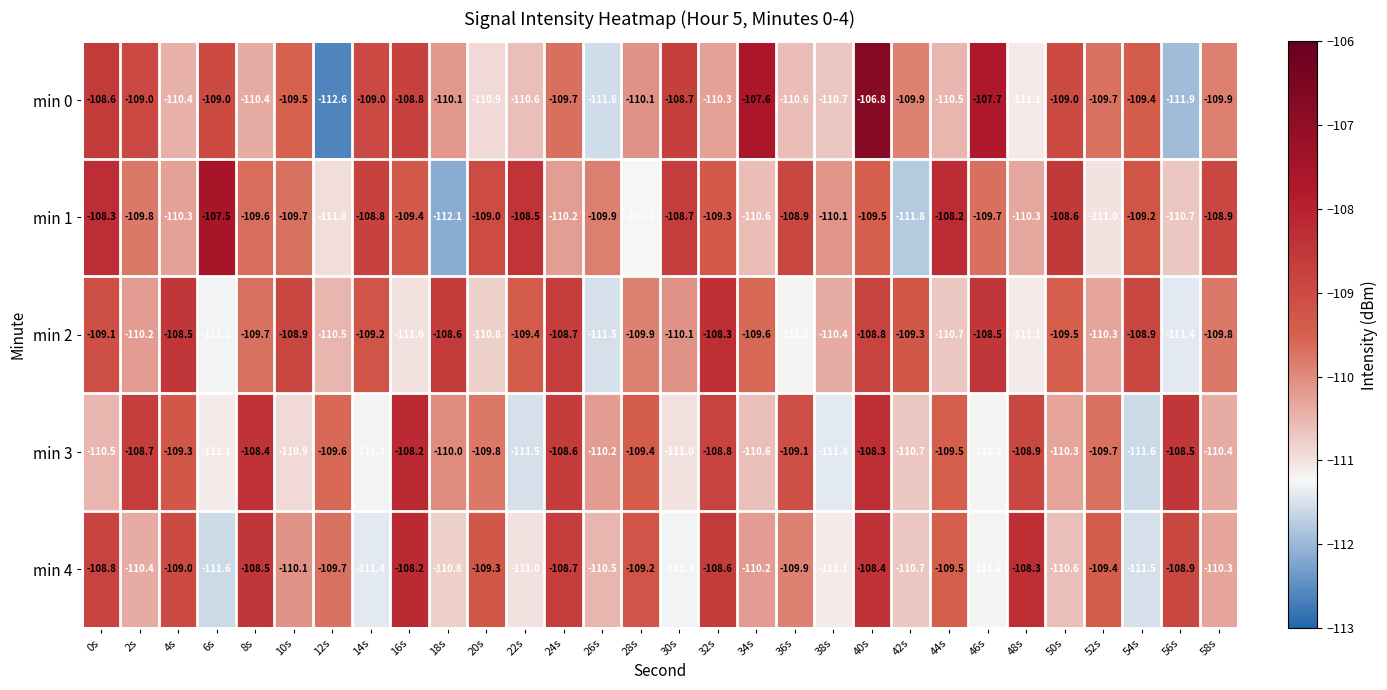

What is the difference between the min 3 values at 14s and 18s?

1.3